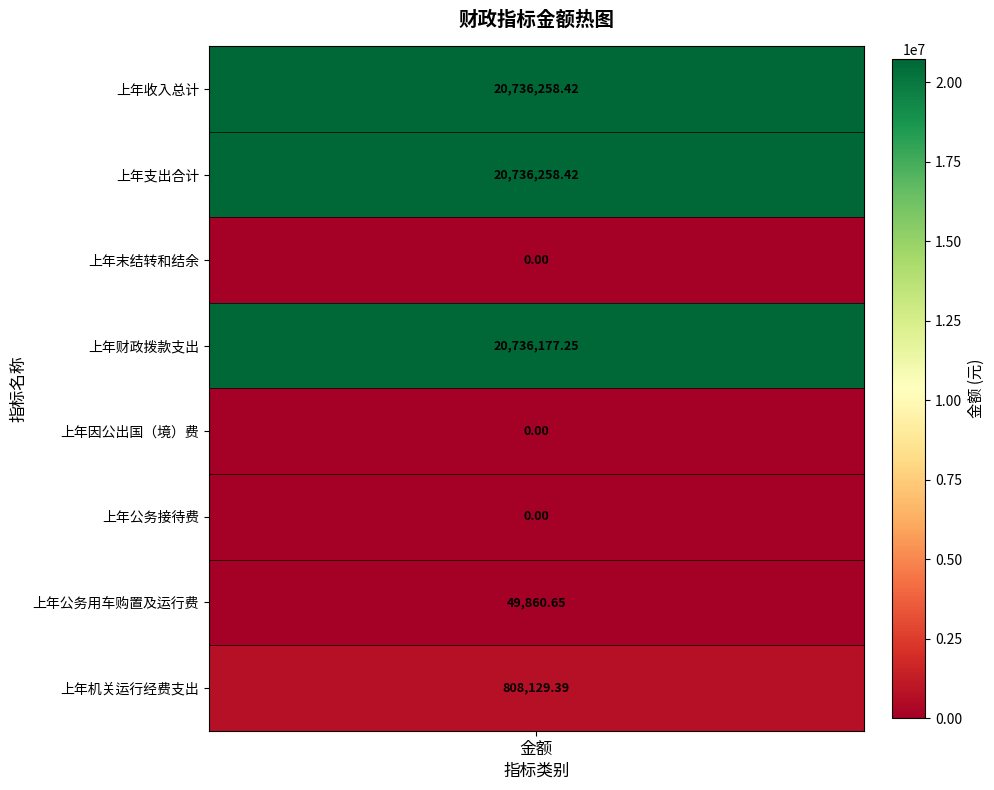

What is the change in value from 上年支出合计 to 上年公务用车购置及运行费?

-20686397.8